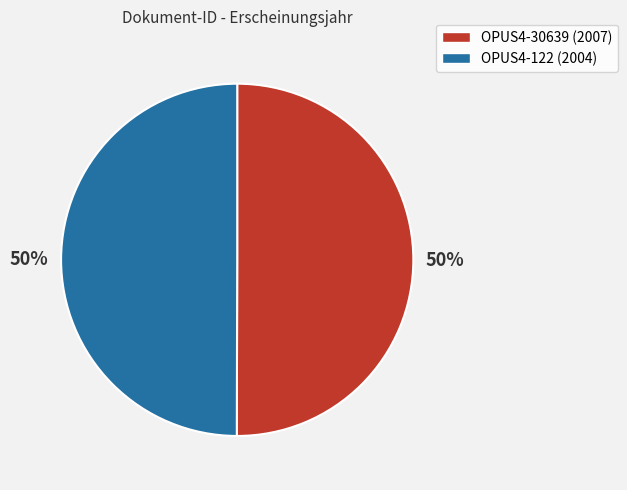

What is the ratio of the value at OPUS4-30639 to the value at OPUS4-122?

1.0